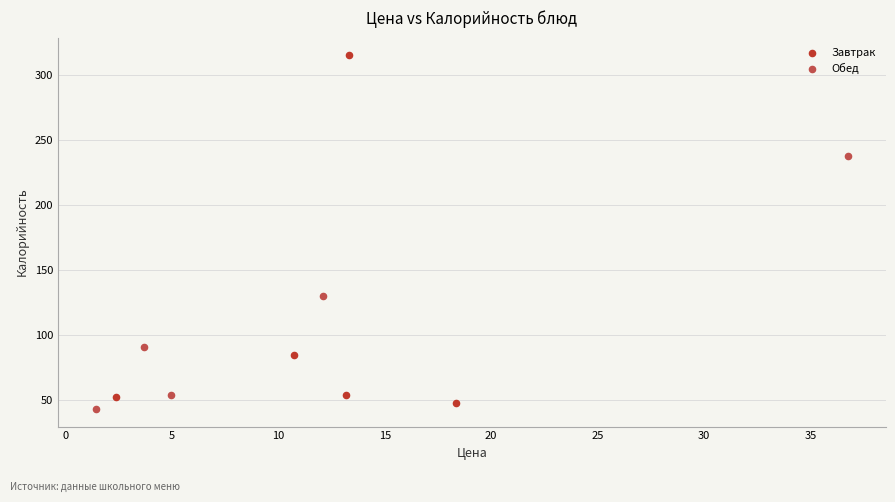

Which series contains the highest Y value?

Завтрак